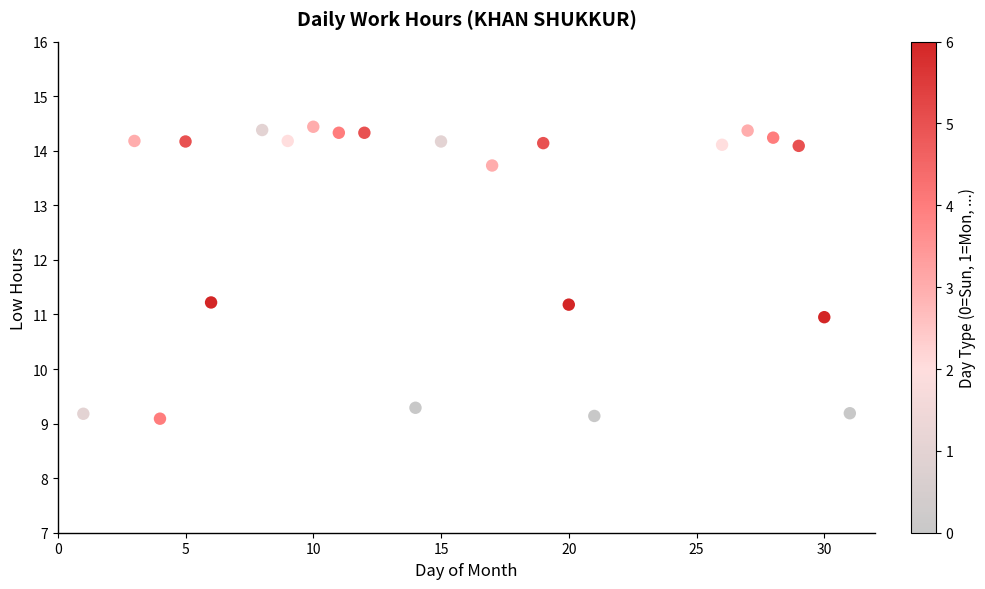

What is the range of X values (max minus min)?

30.0